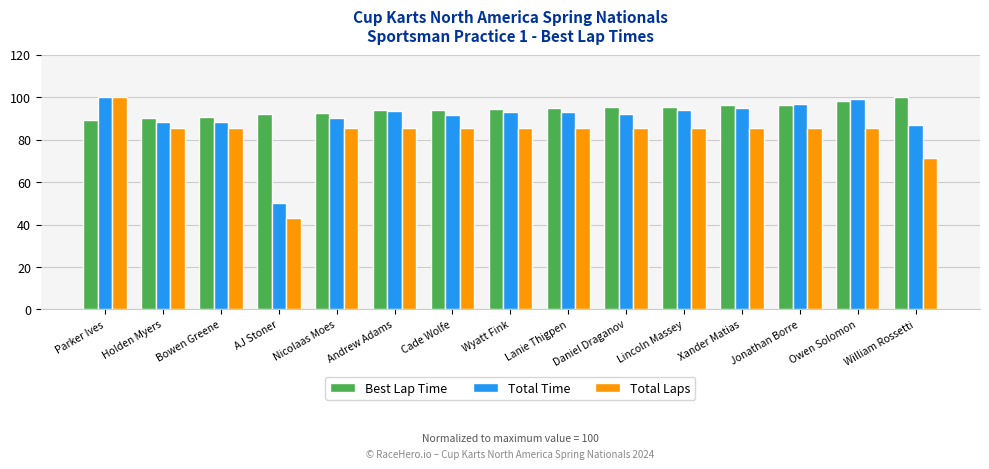

What is the average value of the Best Lap Time series?

94.3